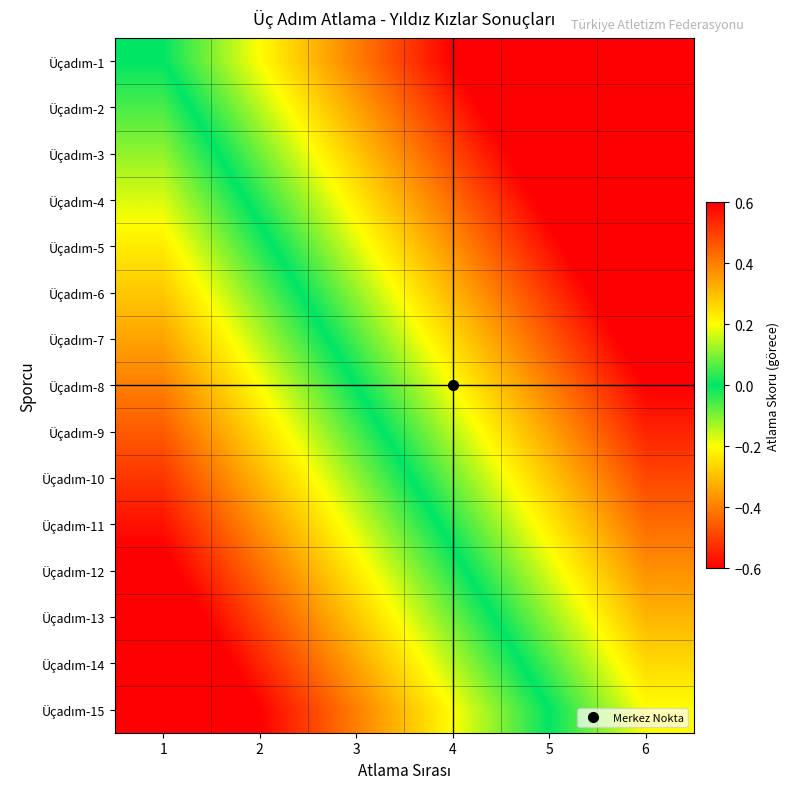

What is the smallest value displayed?

-0.8